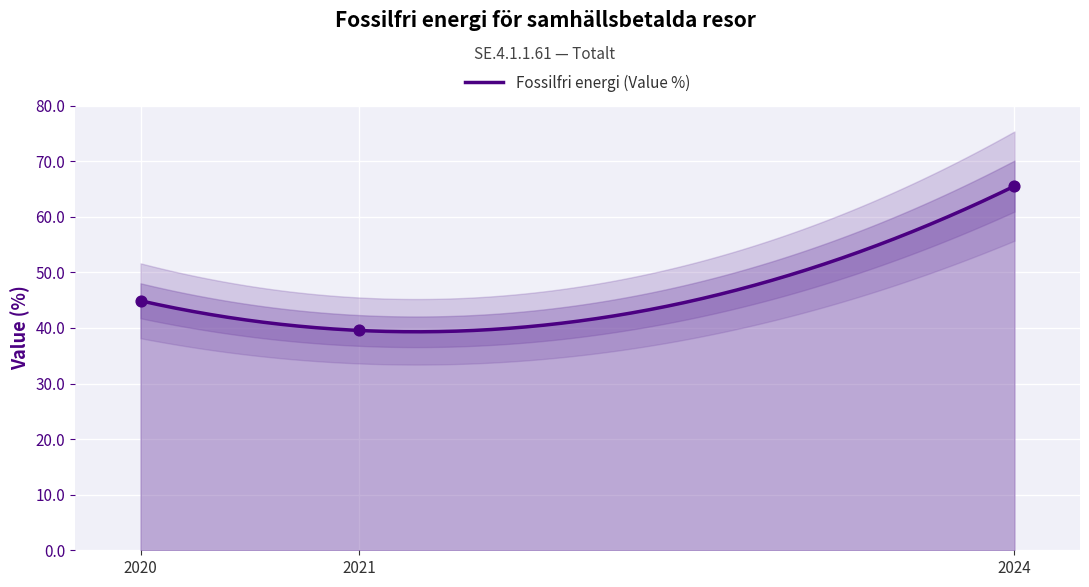

What is the change in value from 2020 to 2024?

+20.6